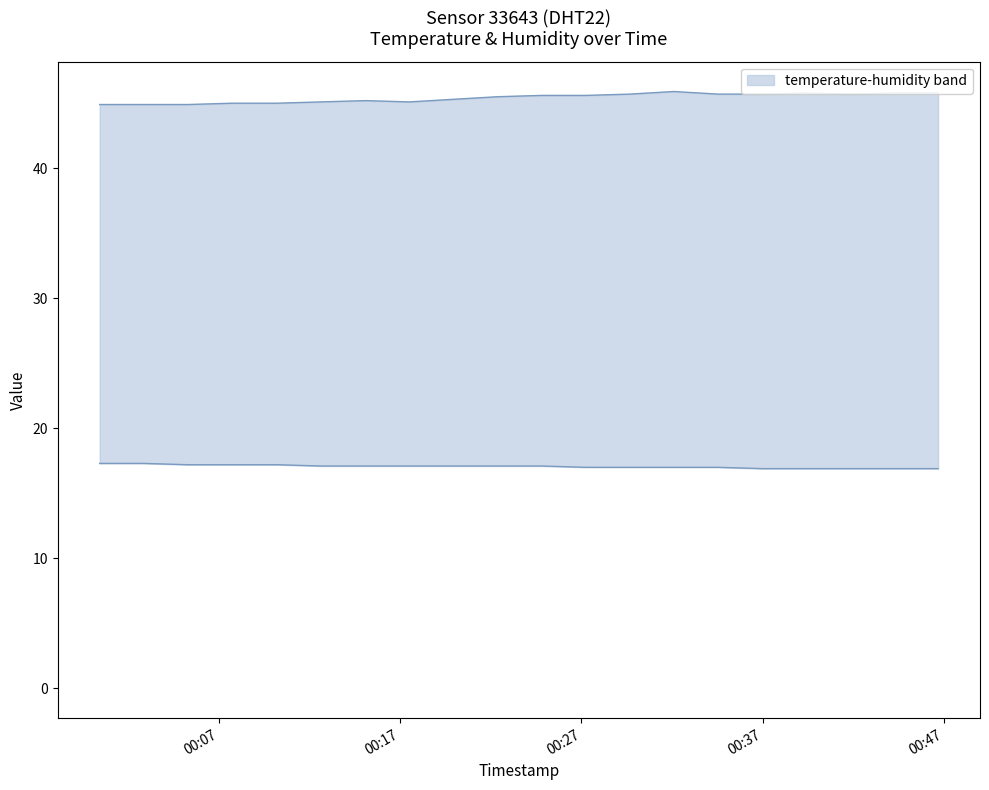

At which label does temperature reach its peak?

2023-05-10T00:00:25